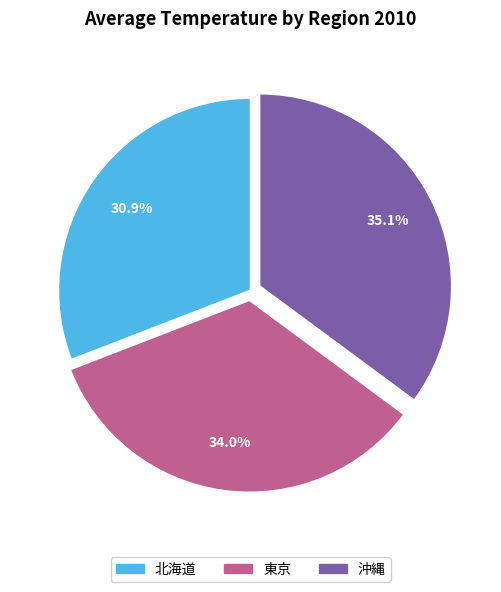

What is the ratio of the value at 沖縄 to the value at 東京?

1.0